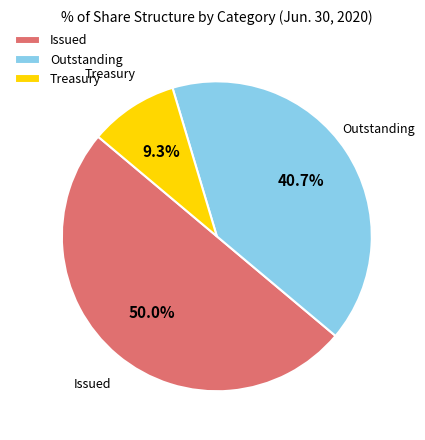

Is the sum of Issued and Treasury greater than half?

Yes